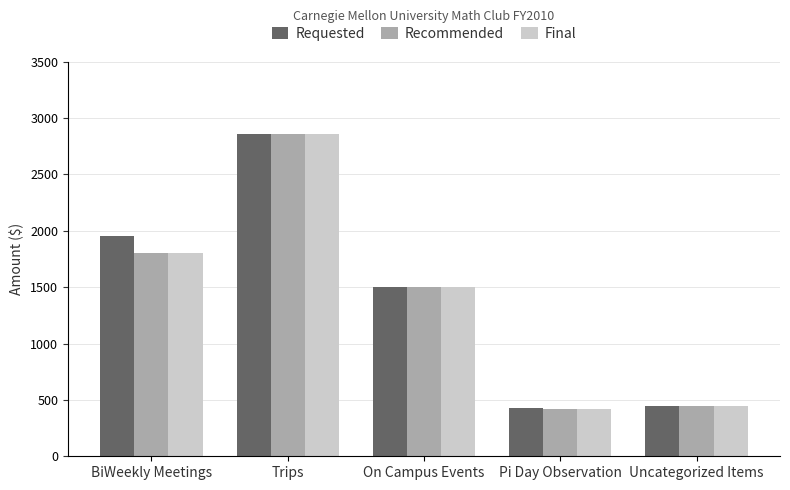

At which category is the sum across all series the highest?

Trips